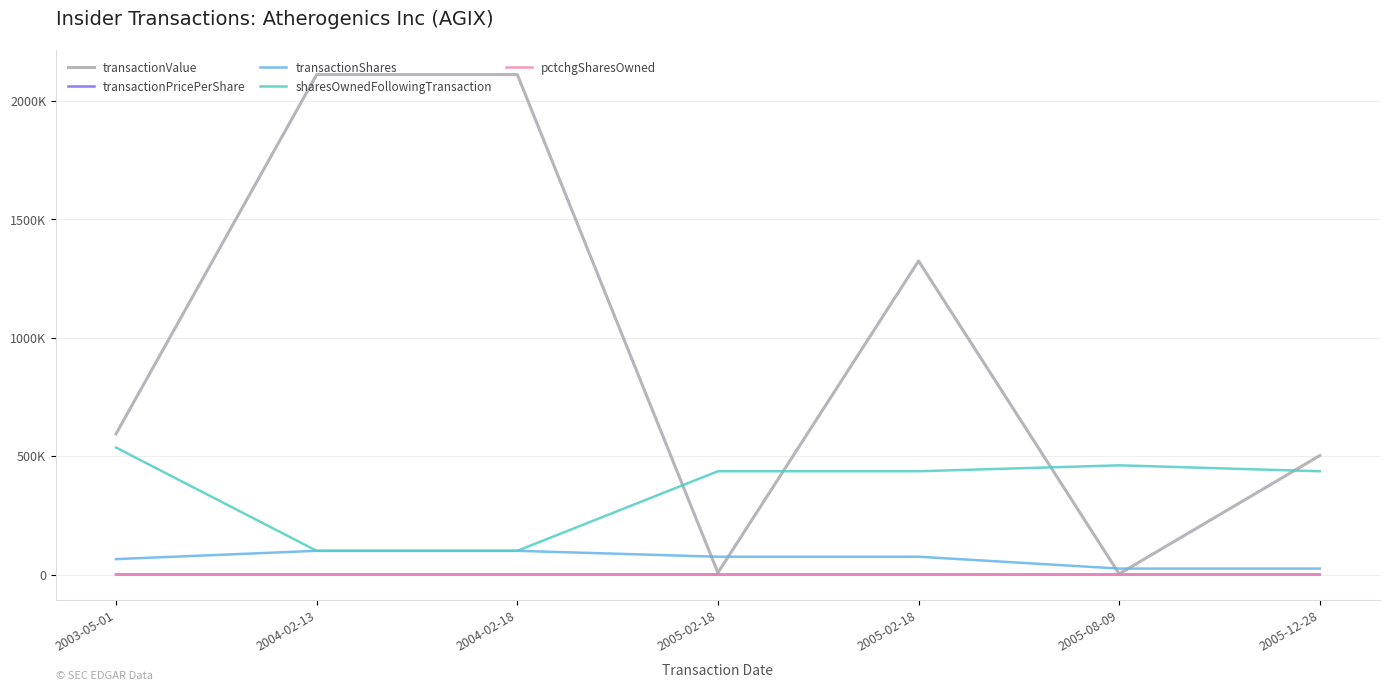

List the series in order of their peak value, lowest first.

pctchgSharesOwned, transactionPricePerShare, transactionShares, sharesOwnedFollowingTransaction, transactionValue